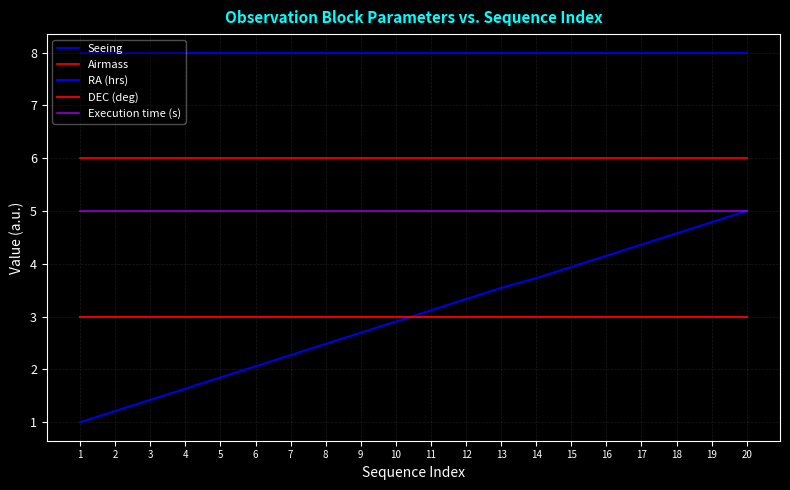

What is the value of the Execution time (s) point at the 4th from the left?

5.0